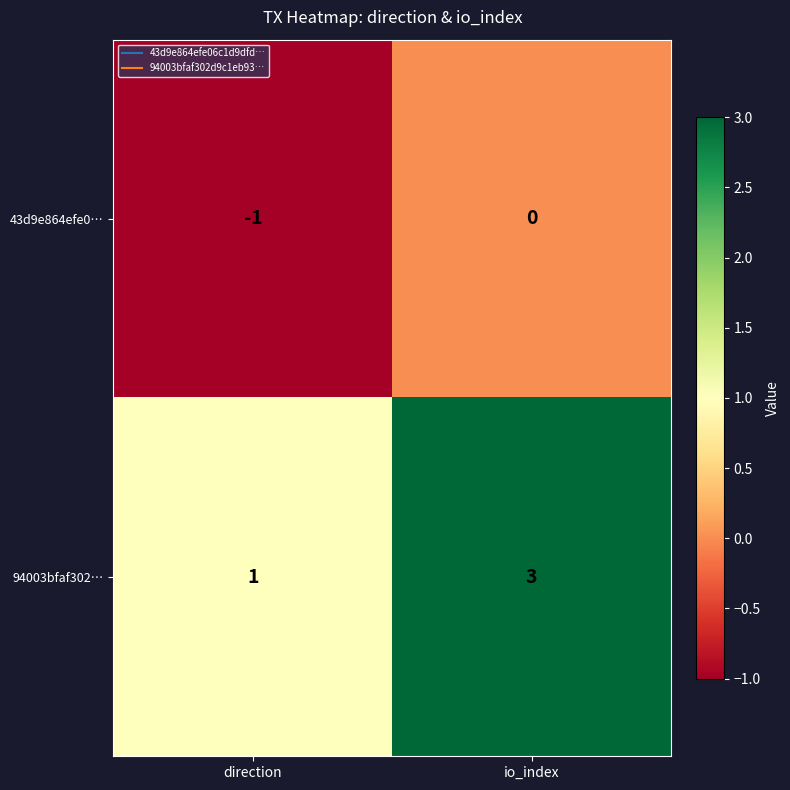

What is the sum of the 94003bfaf302… values at io_index and direction?

4